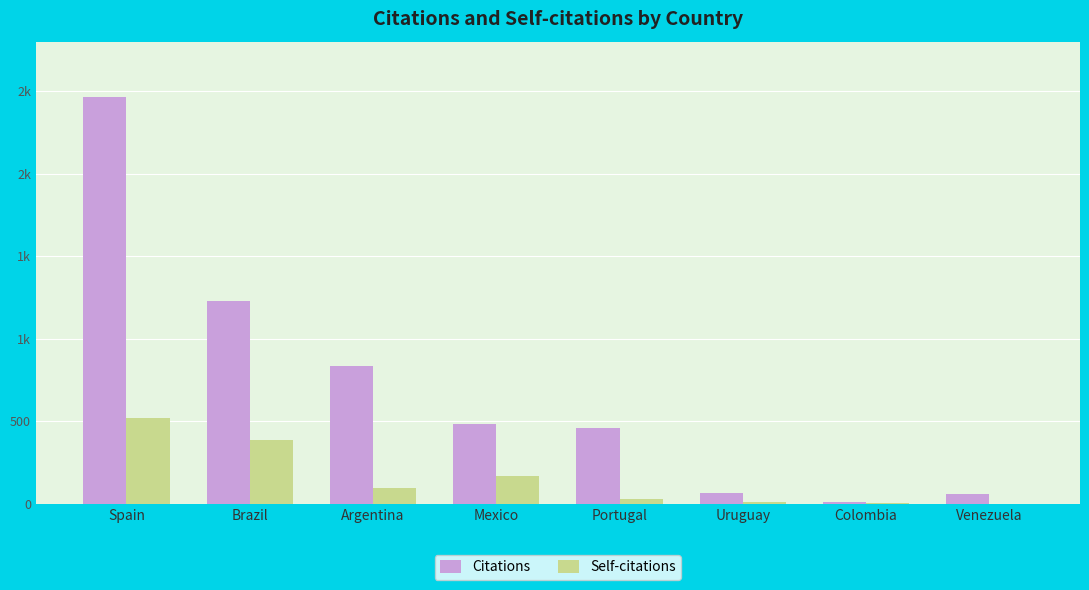

True or false: Citations has a value of 859 at Spain.

False